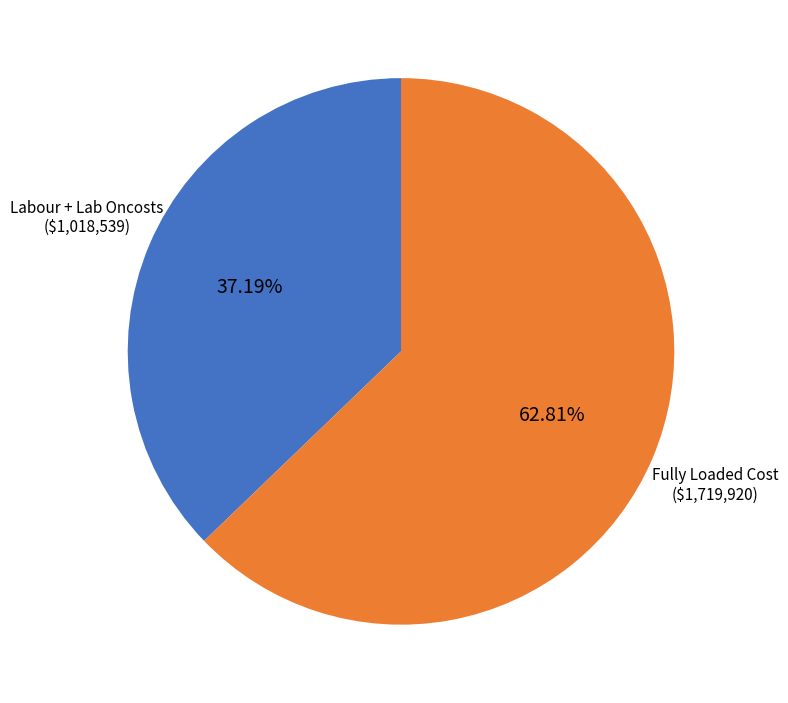

Is there any slice that represents more than half of the pie?

Yes